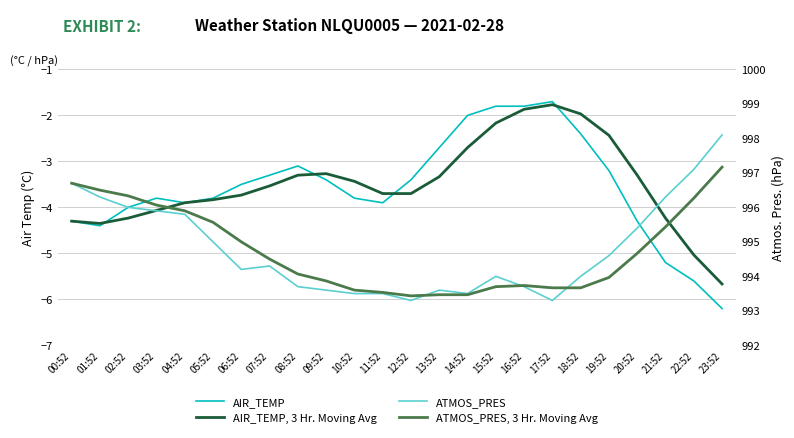

Which series has the largest range (max minus min)?

ATMOS_PRES